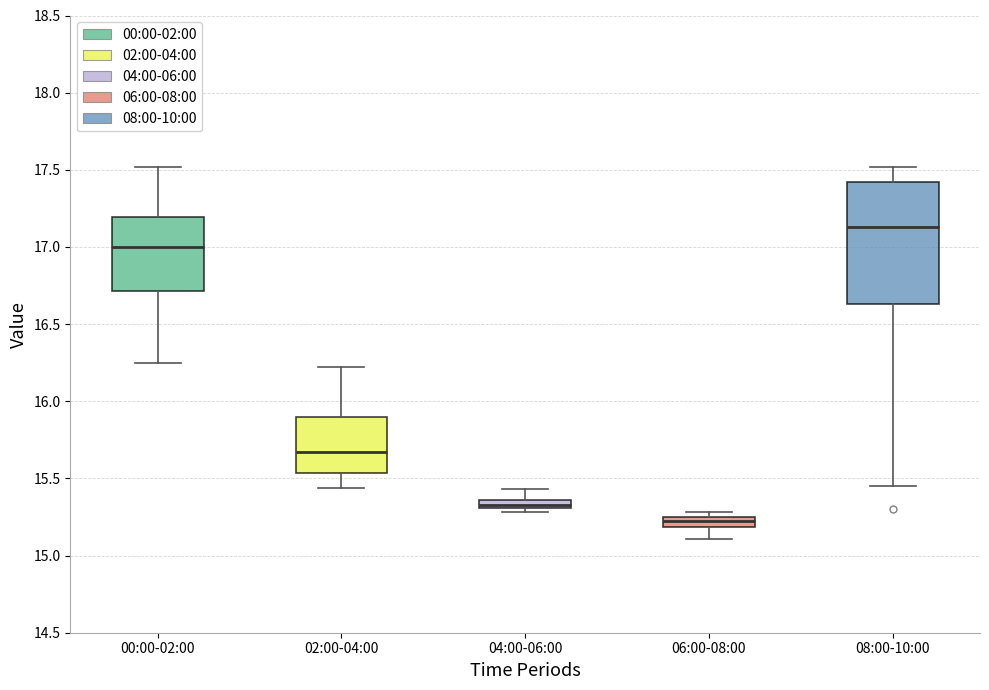

Where is the upper edge of the box for 06:00-08:00 on the y-axis? The values are not printed on the chart, so give them approximately, as read against the axis.

15.25